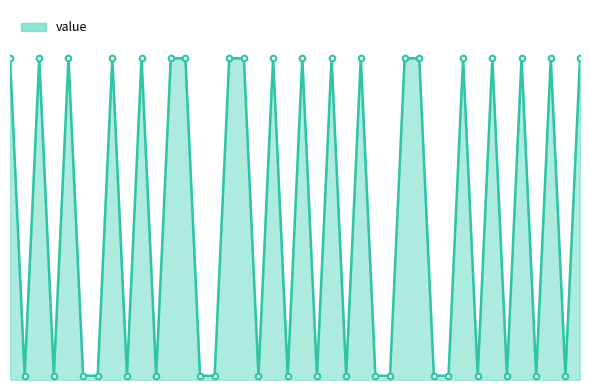

Does the chart have visible grid lines?

No